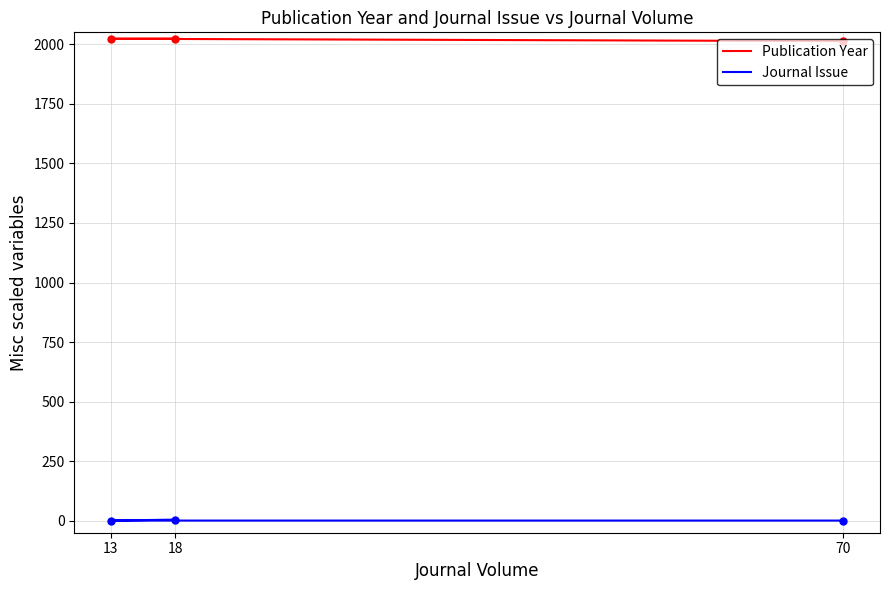

How many series are shown in this chart?

2